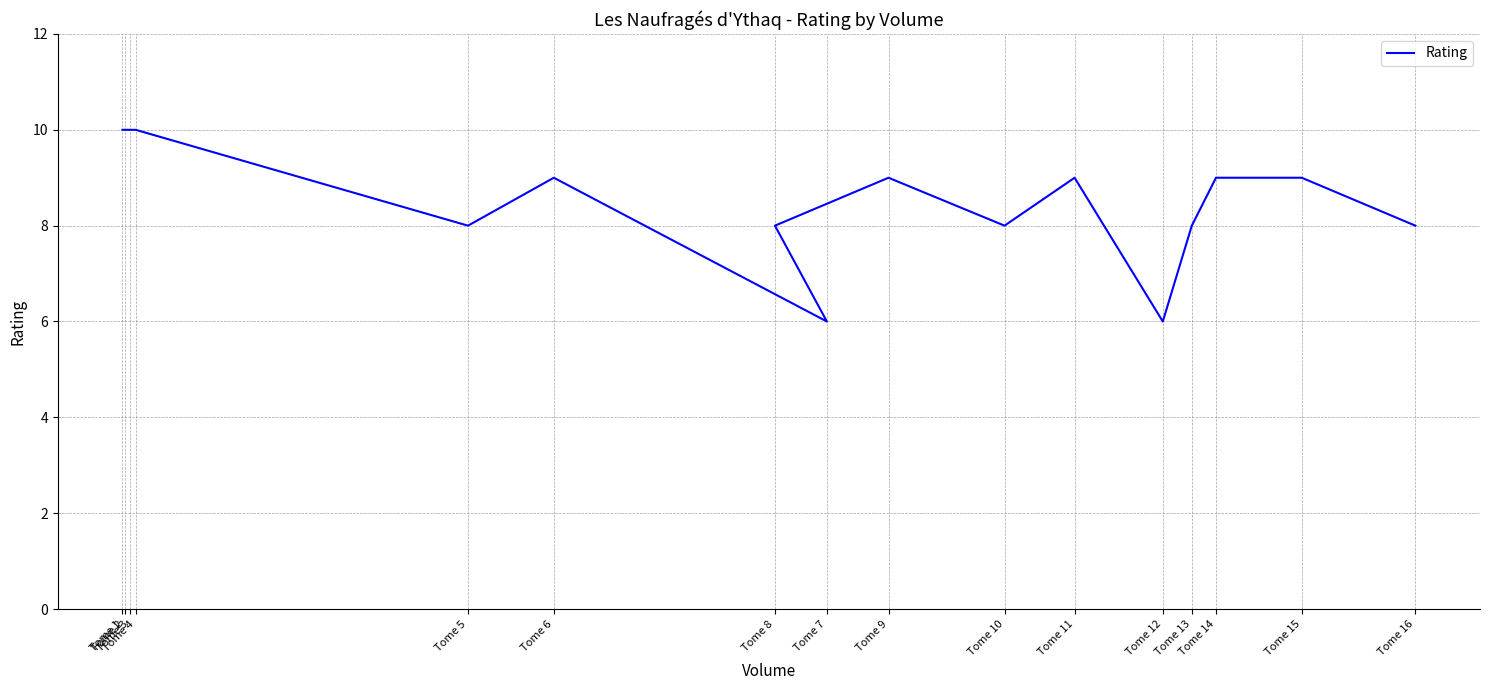

How many data points are above 9?

4